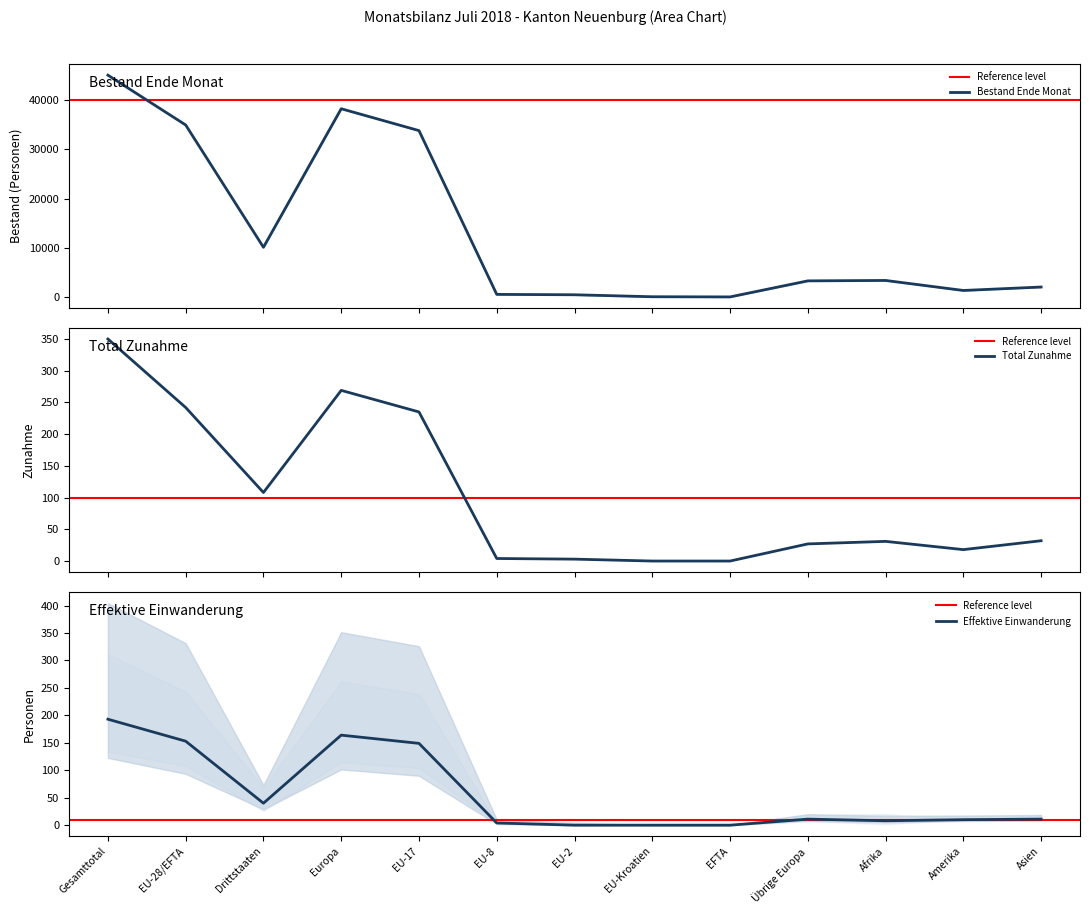

What is the difference between the Bestand Ende Monat values at Amerika and EU-Kroatien?

1273